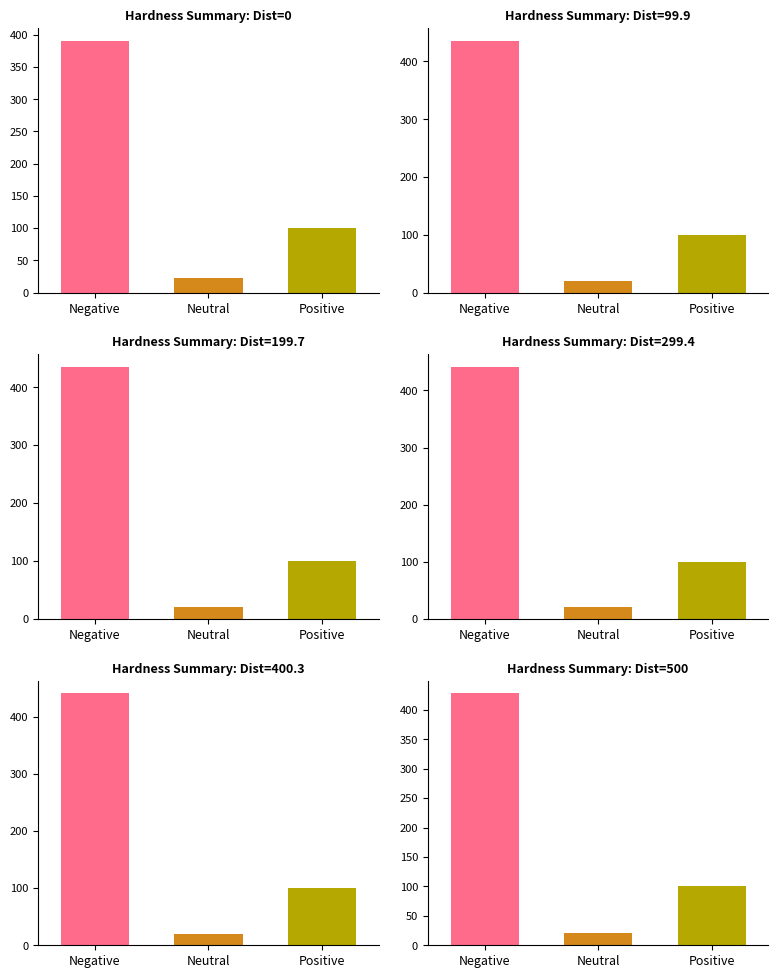

What is the sum of the Neutral values at Indent 1 and Indent 3?

42.4